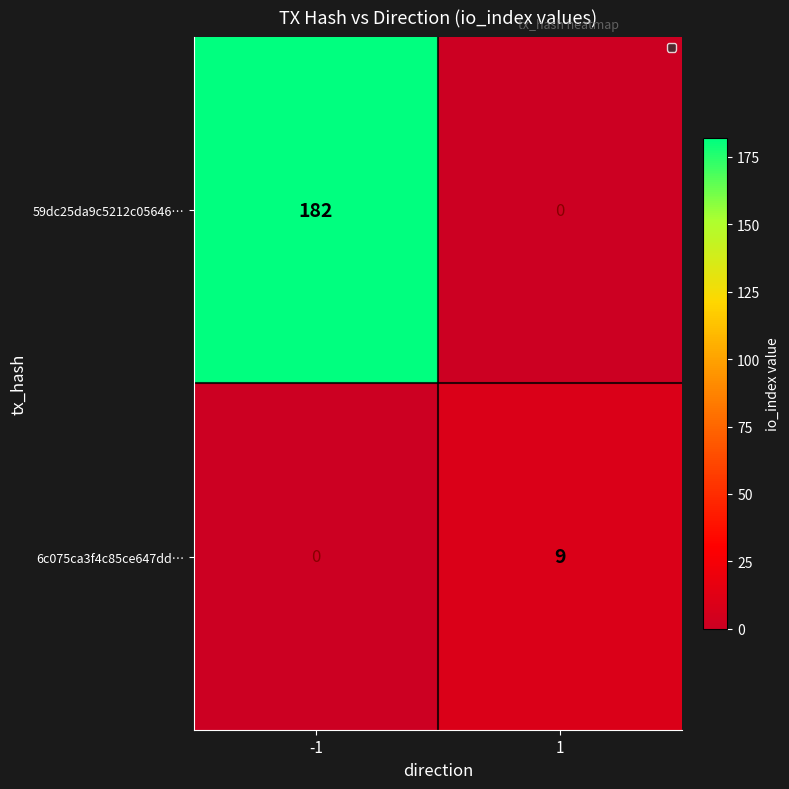

Count the number of categories in the chart.

2